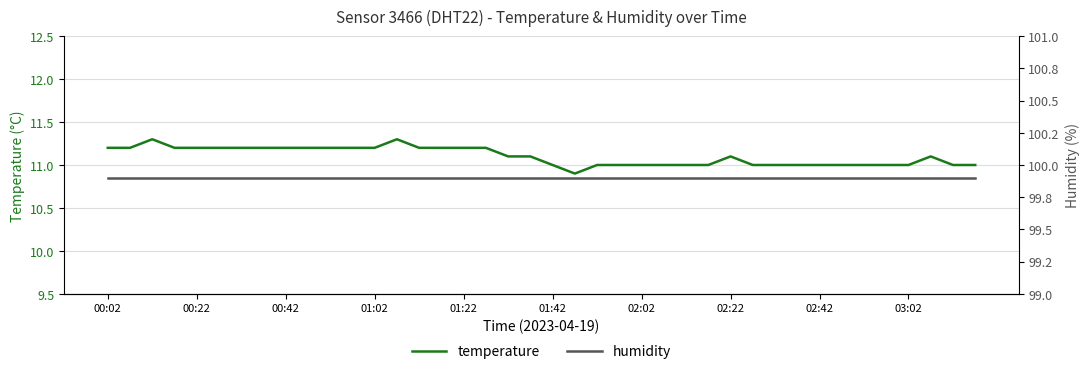

What is the minimum value for temperature?

10.9